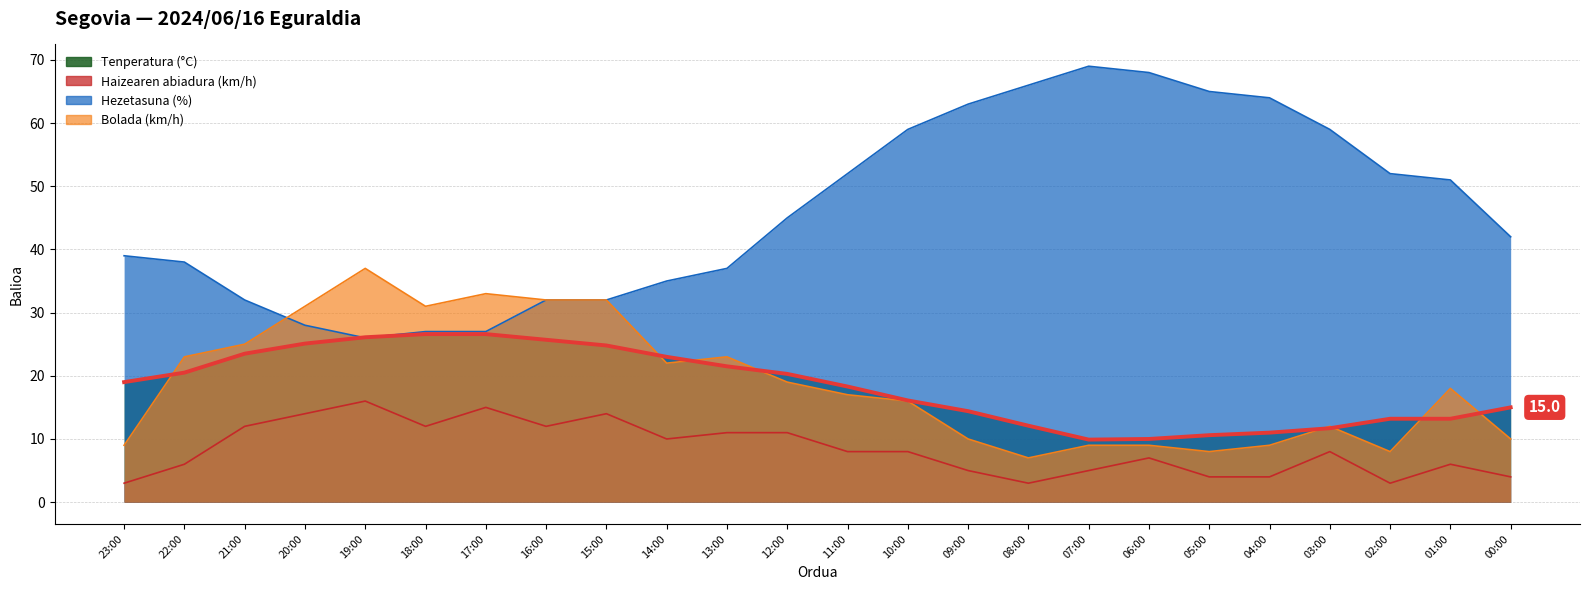

What is the label of the 19th point from the left?

05:00